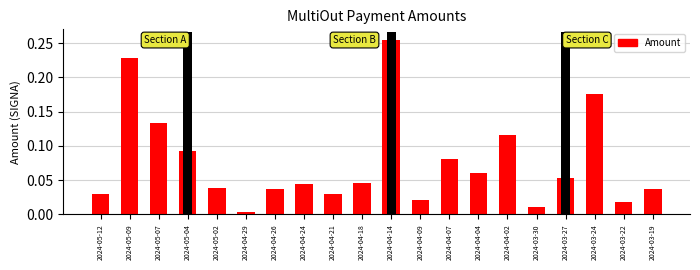

What is the difference between the second highest and second lowest values?

0.2